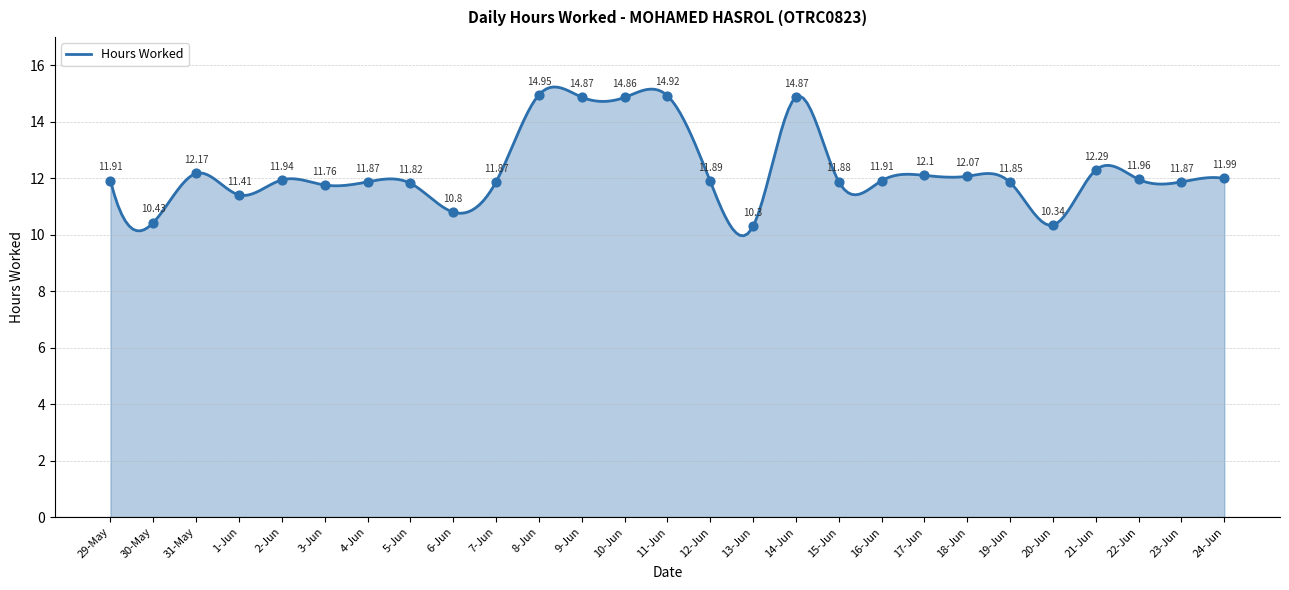

Between 3-Jun and 24-Jun, which is larger?

24-Jun